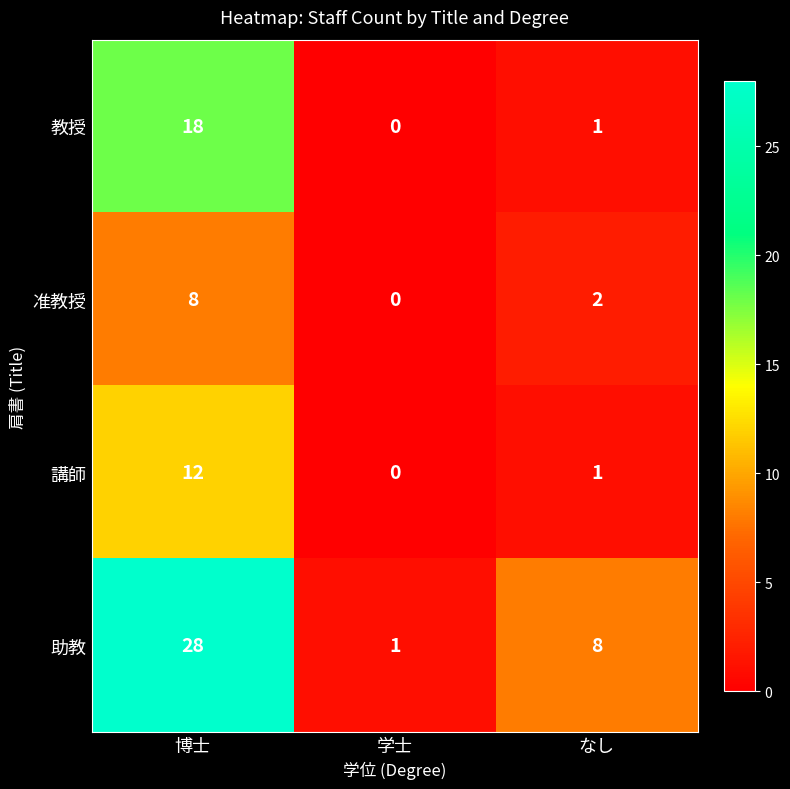

How many distinct data groups are displayed?

4